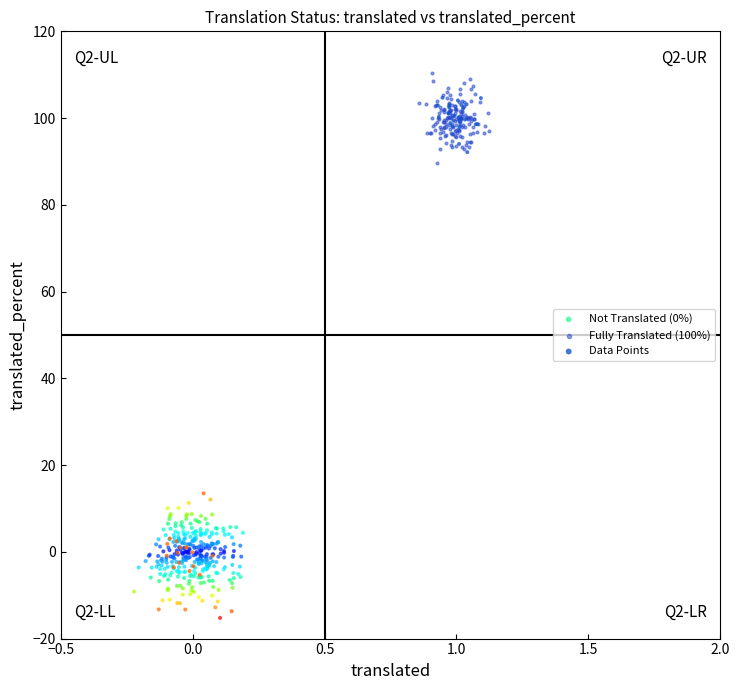

Which series has the widest spread of Y values?

Data Points